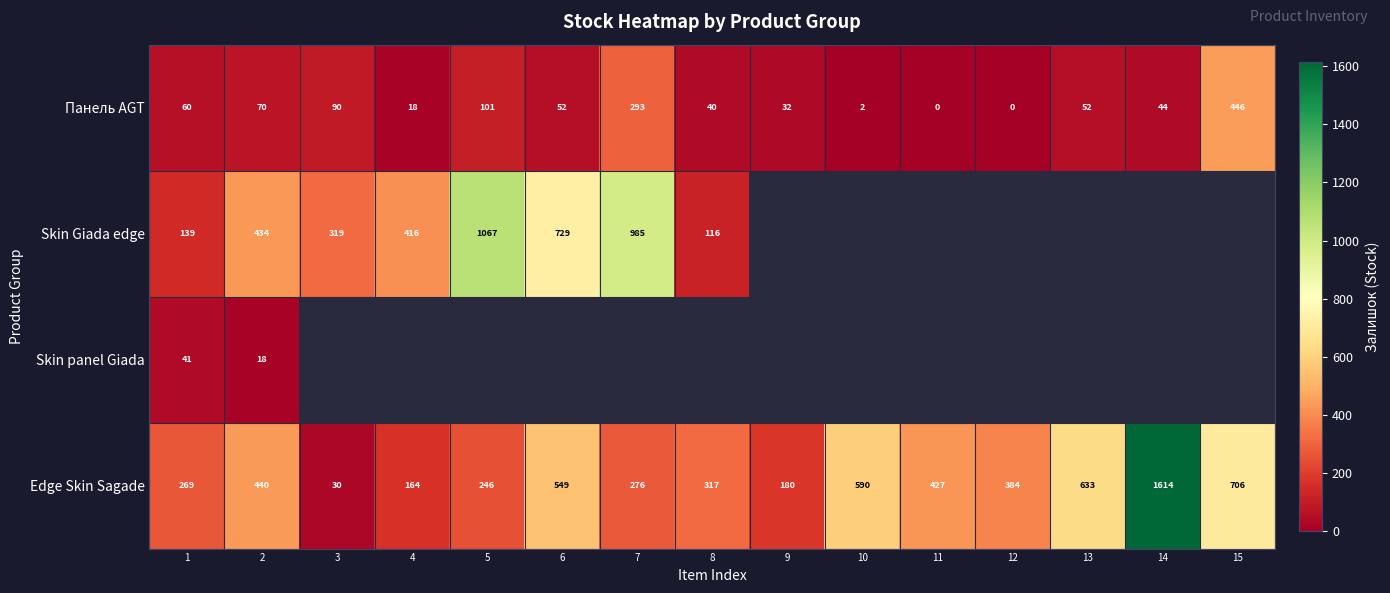

What is the sum of all Edge Skin Sagade values?

6825